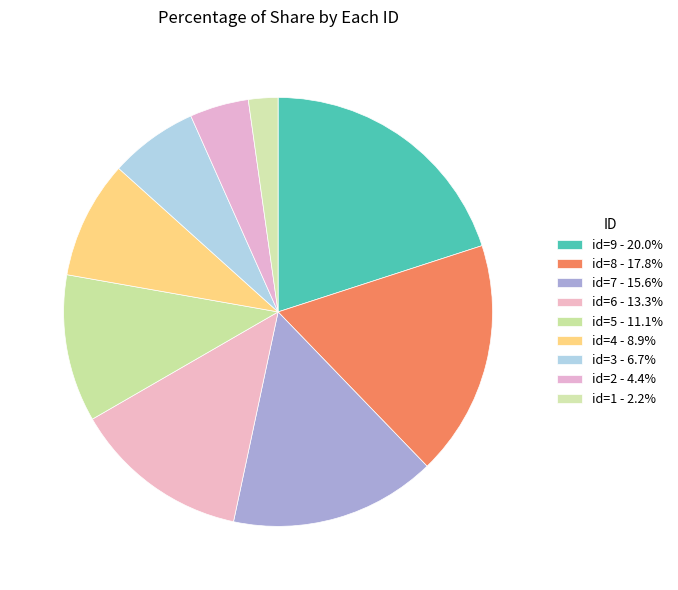

What percentage is the id=1 slice, to the nearest percent?

2%